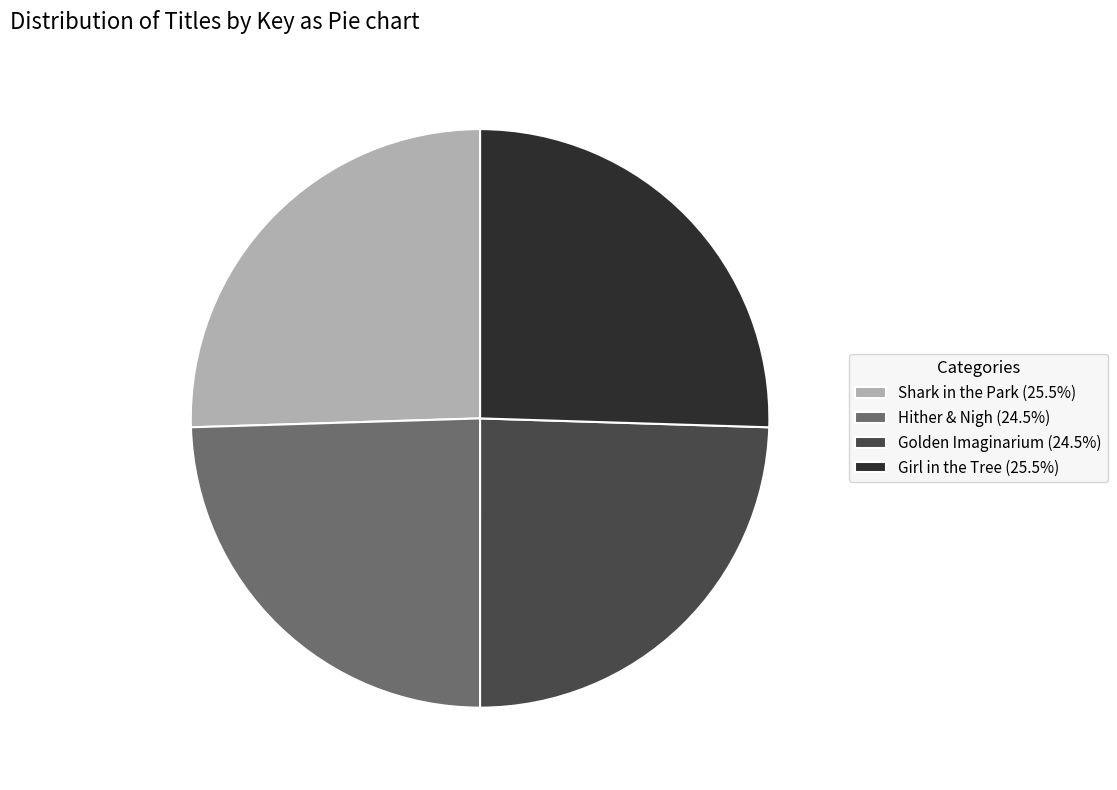

Approximately how many times larger is the value at Shark in the Park (25.5%) compared to Golden Imaginarium (24.5%)?

1.0